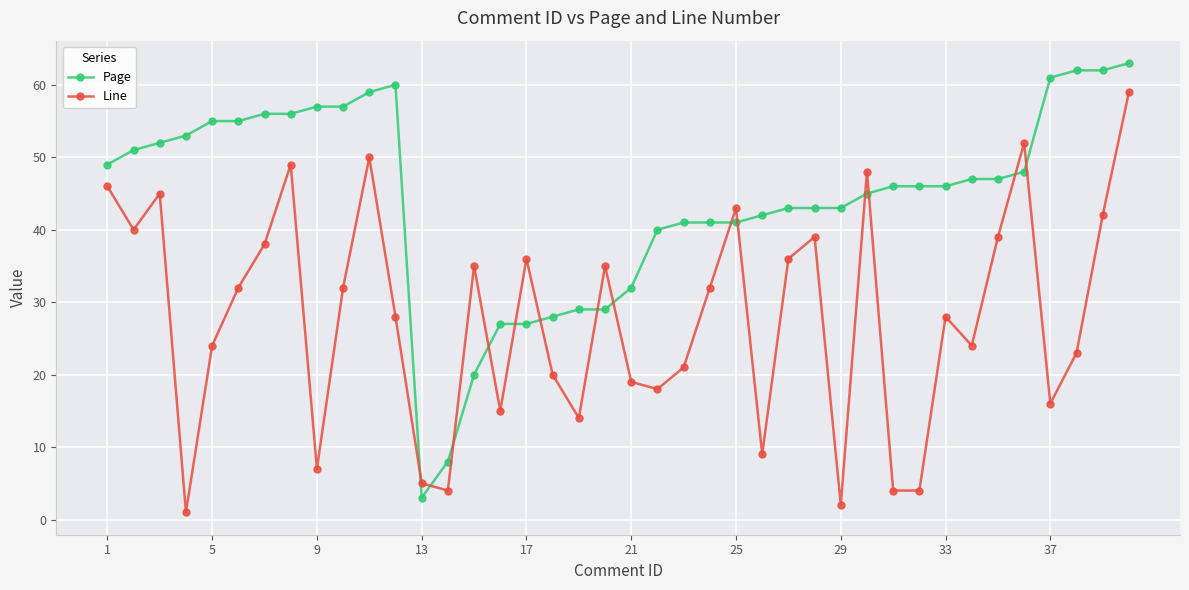

True or false: Page has more than 0 interior local peaks.

True